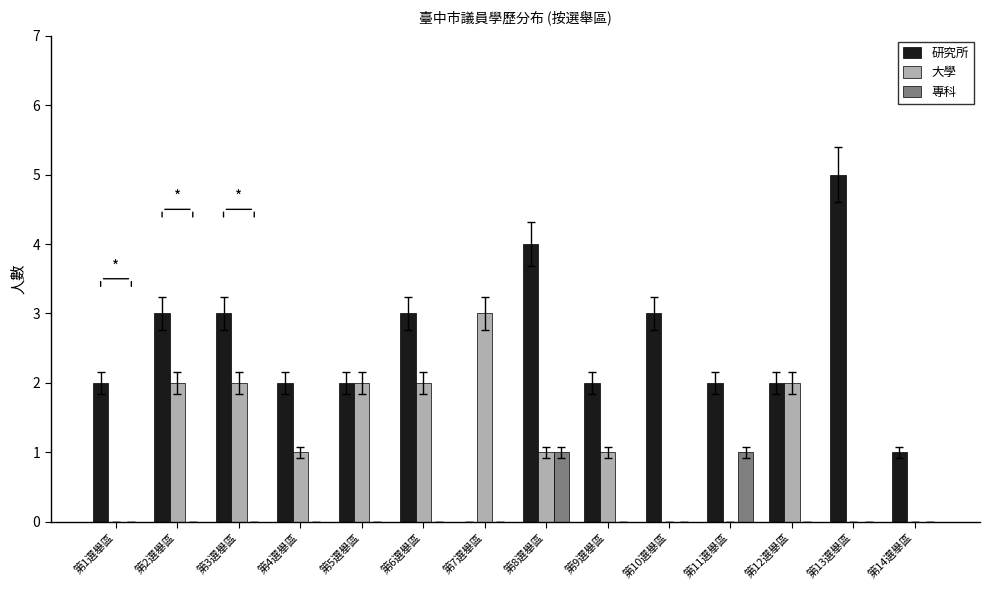

True or false: 研究所 has a value of 2 at 第11選舉區.

True